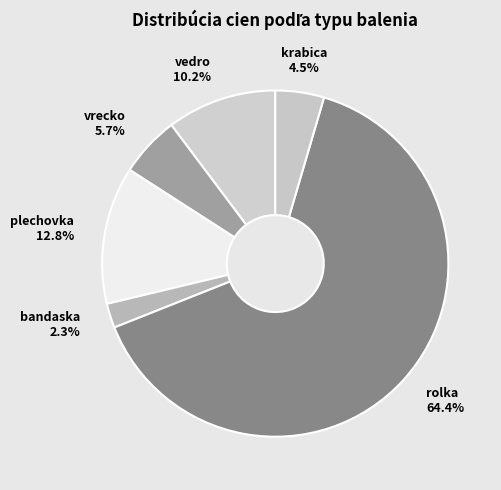

What is the smallest slice in the pie chart?

bandaska